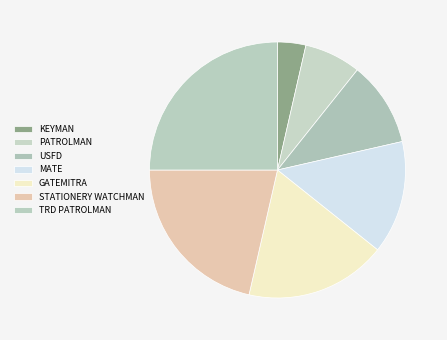

True or false: PATROLMAN accounts for 7% of the total.

True